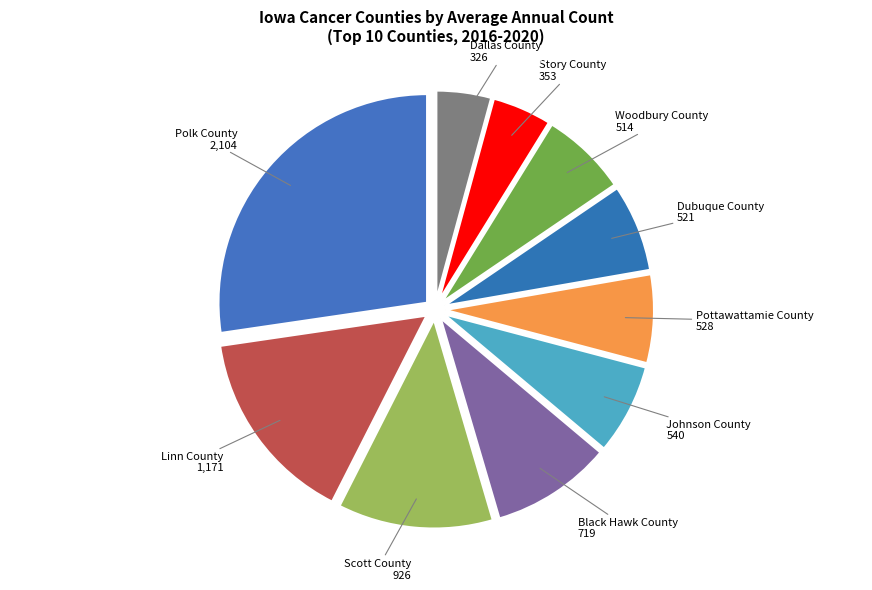

Count the number of slices in the pie.

10